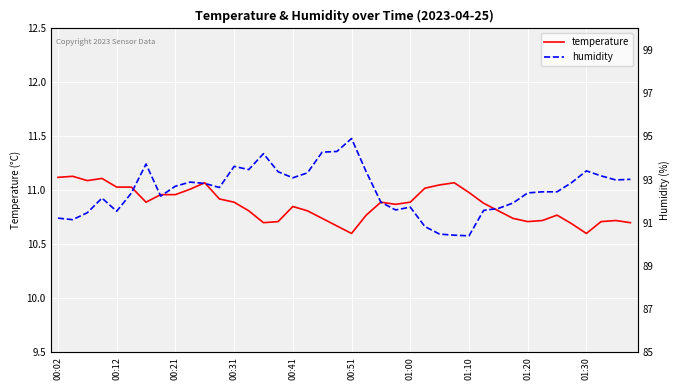

Is it true that temperature equals 14.9 at 00:21?

False